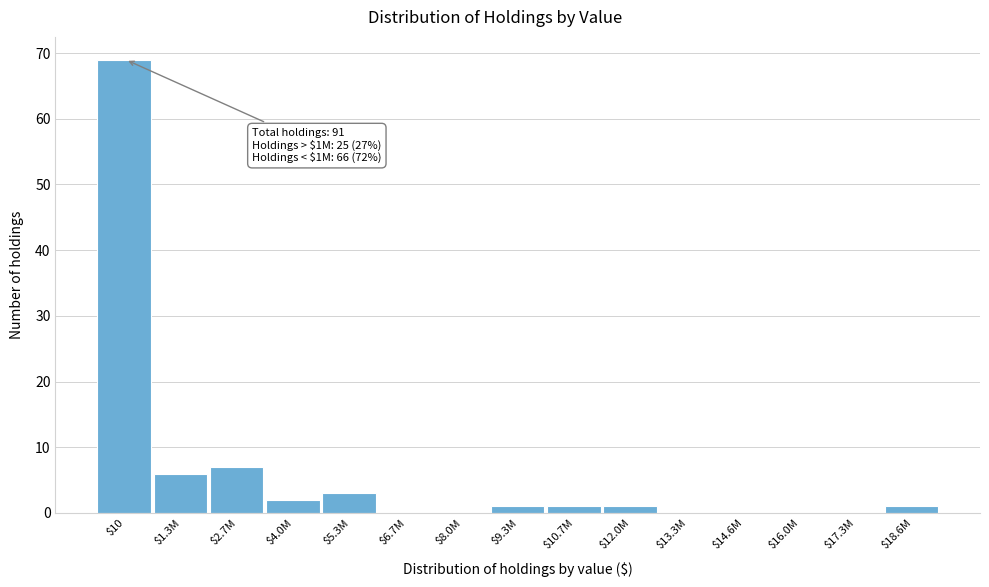

What is the sum of all values?

91